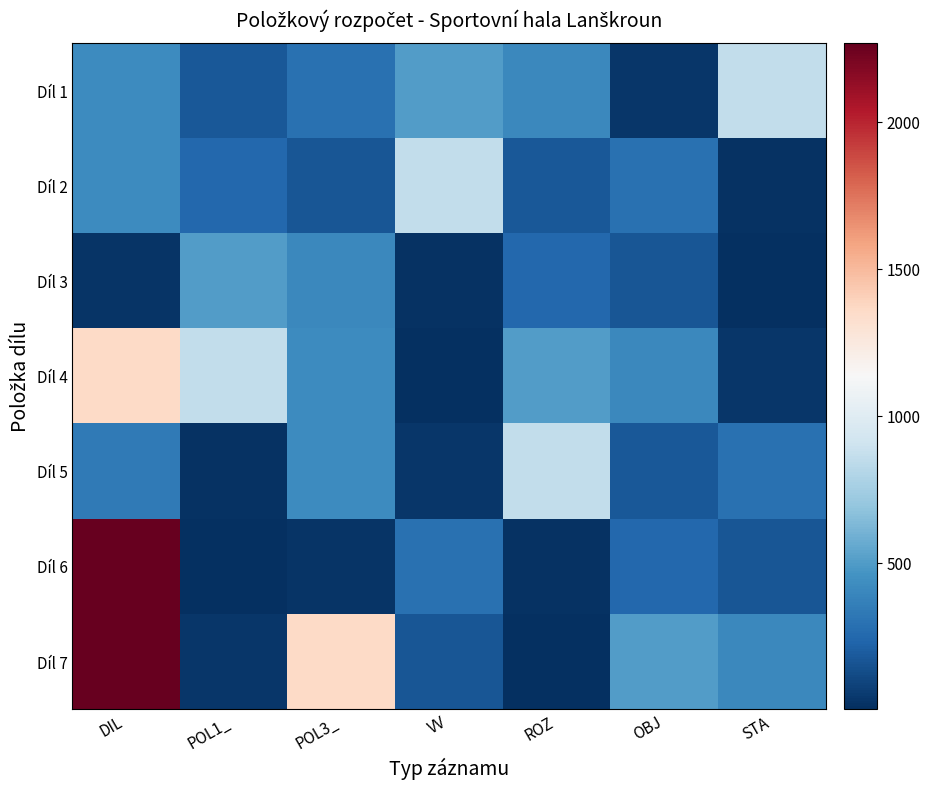

How many categories are shown in the chart?

7